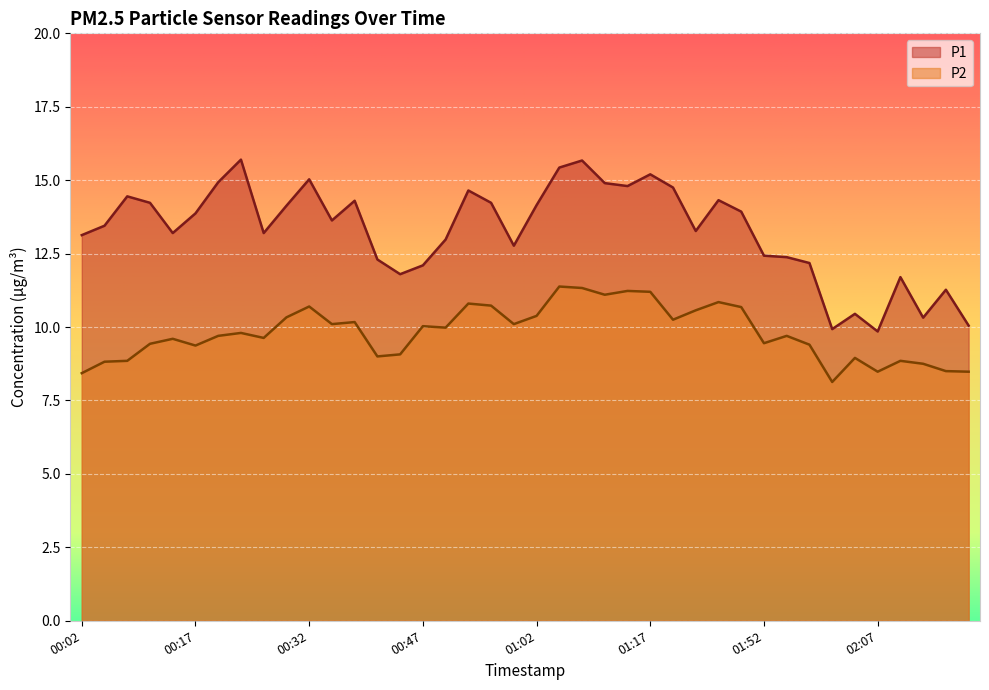

What is the spread (max minus min) of values at 01:49?

3.2